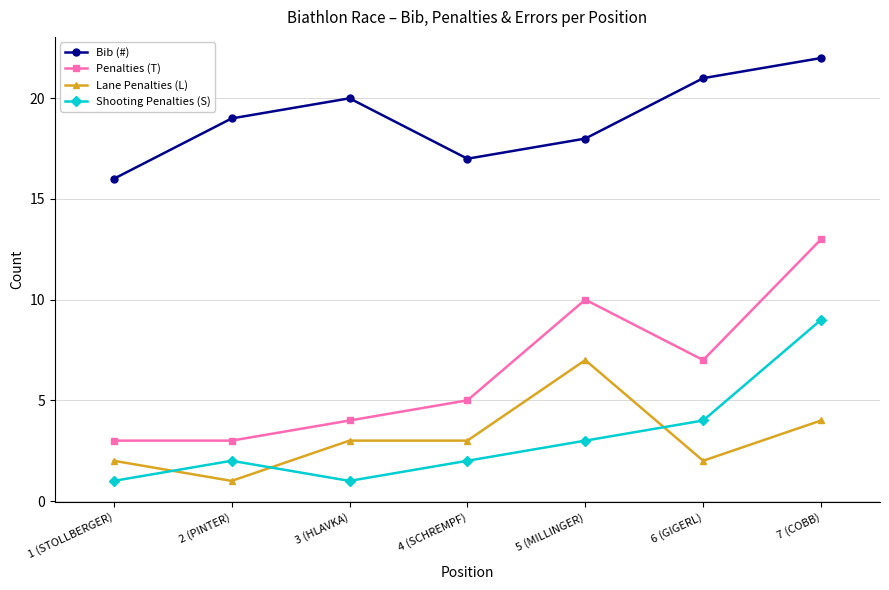

Which label corresponds to the largest value in the chart?

7 (COBB)